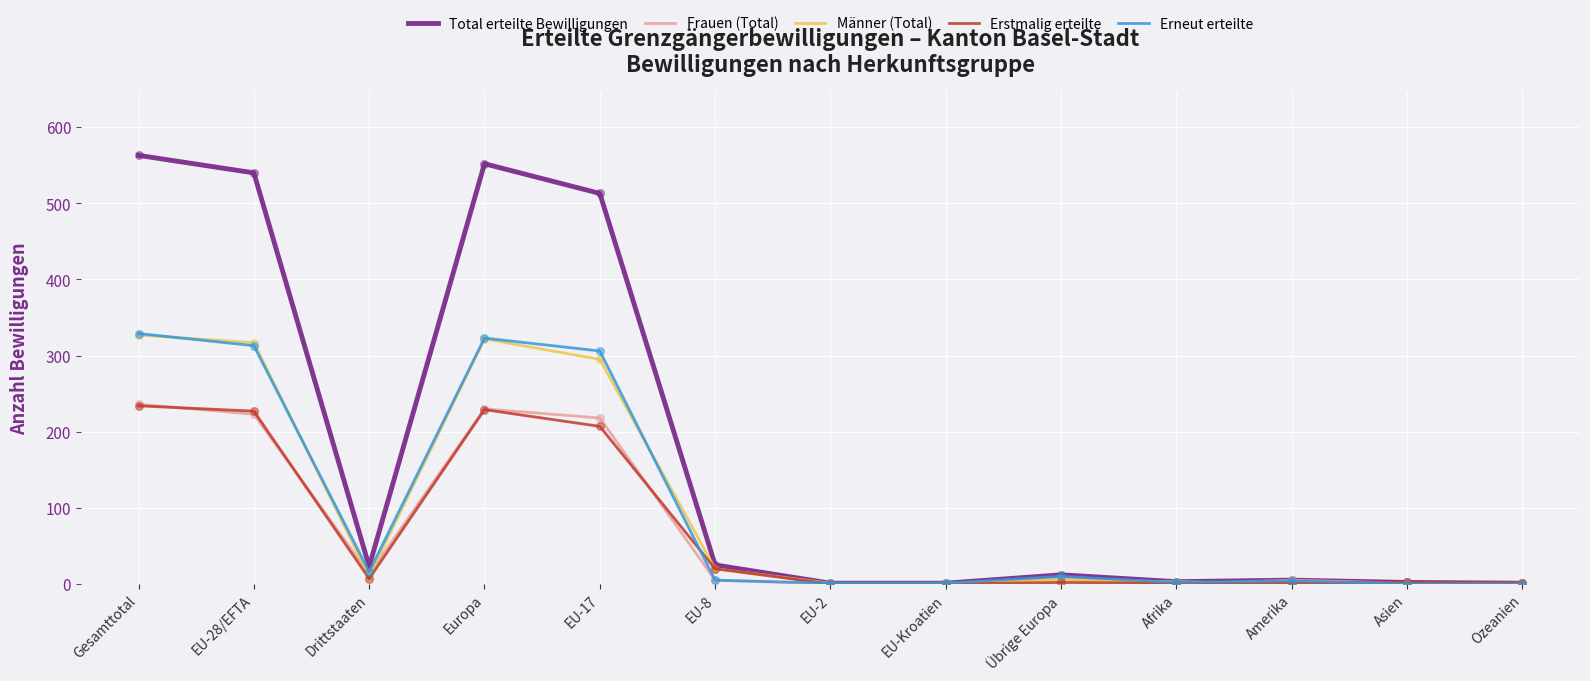

Which series has the largest range (max minus min)?

Total erteilte Bewilligungen